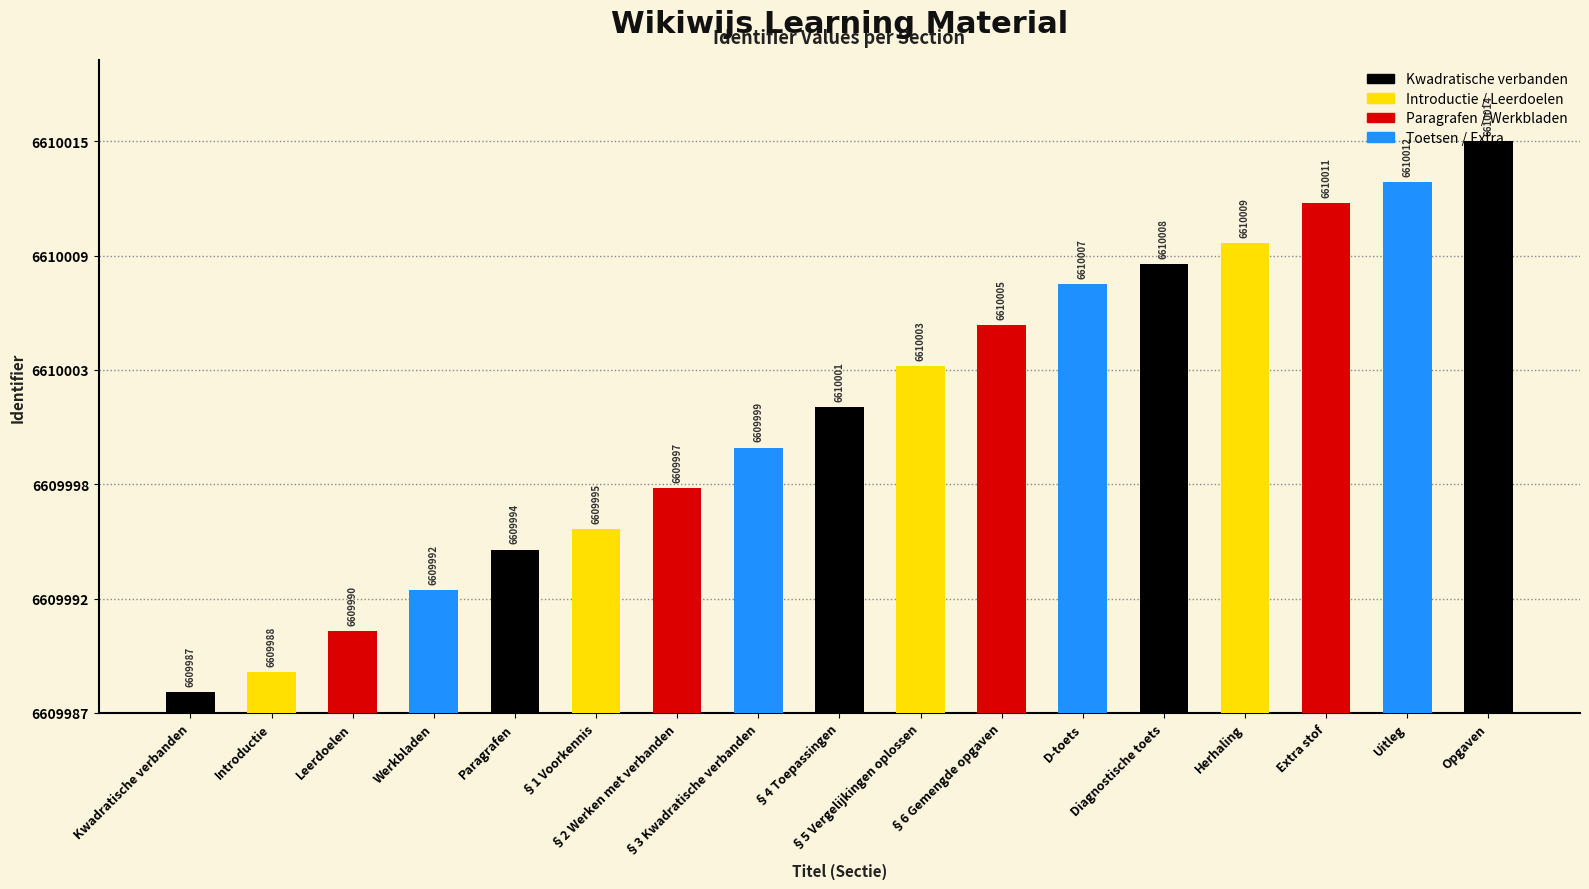

What is the sum of the values at Opgaven and Extra stof?

13220025